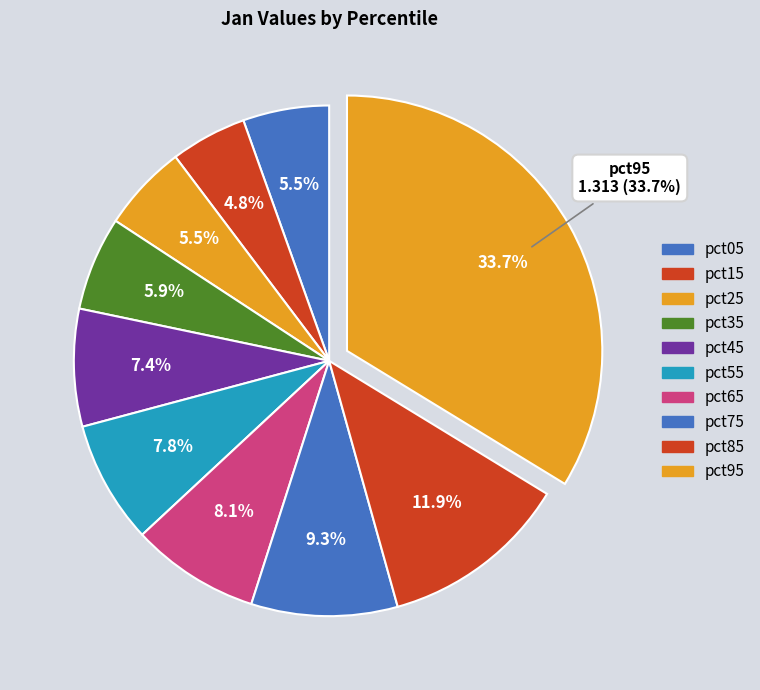

Is there a majority slice in this chart?

No